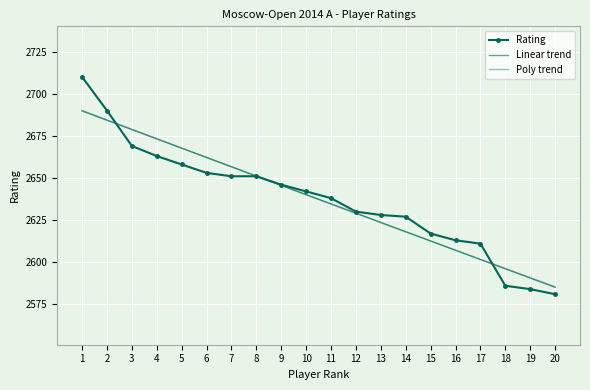

Reading left to right, what are all the values shown in this chart?

Rating: 2710.0	2690.0	2669.0	2663.0	2658.0	2653.0	2651.0	2651.0	2646.0	2642.0	2638.0	2630.0	2628.0	2627.0	2617.0	2613.0	2611.0	2586.0	2584.0	2581.0
Linear trend: 2689.7	2684.2	2678.7	2673.2	2667.7	2662.2	2656.7	2651.2	2645.7	2640.2	2634.6	2629.1	2623.6	2618.1	2612.6	2607.1	2601.6	2596.1	2590.6	2585.1
Poly trend: 2690.1	2684.5	2678.9	2673.3	2667.7	2662.1	2656.5	2651.0	2645.5	2639.9	2634.4	2628.9	2623.5	2618.0	2612.5	2607.1	2601.6	2596.2	2590.8	2585.4